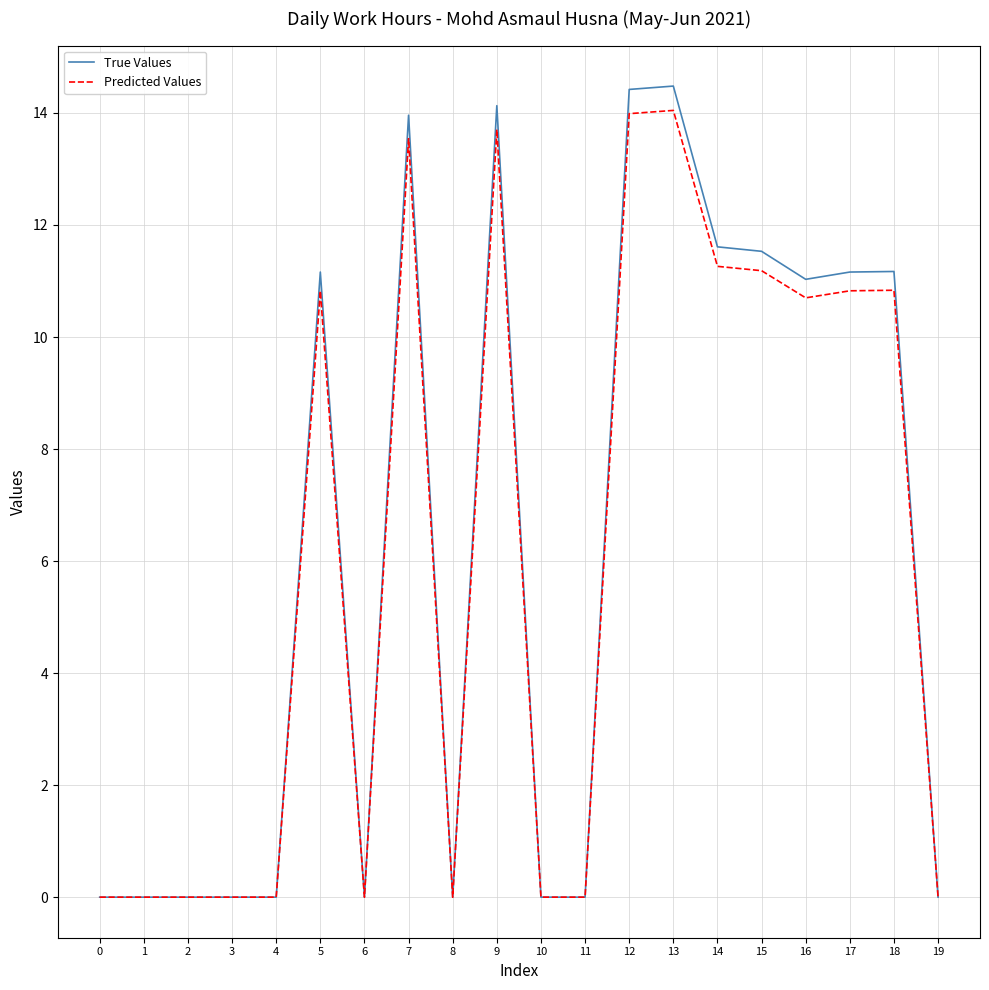

The value of Predicted Values at 2 is 0.0. True or false?

True